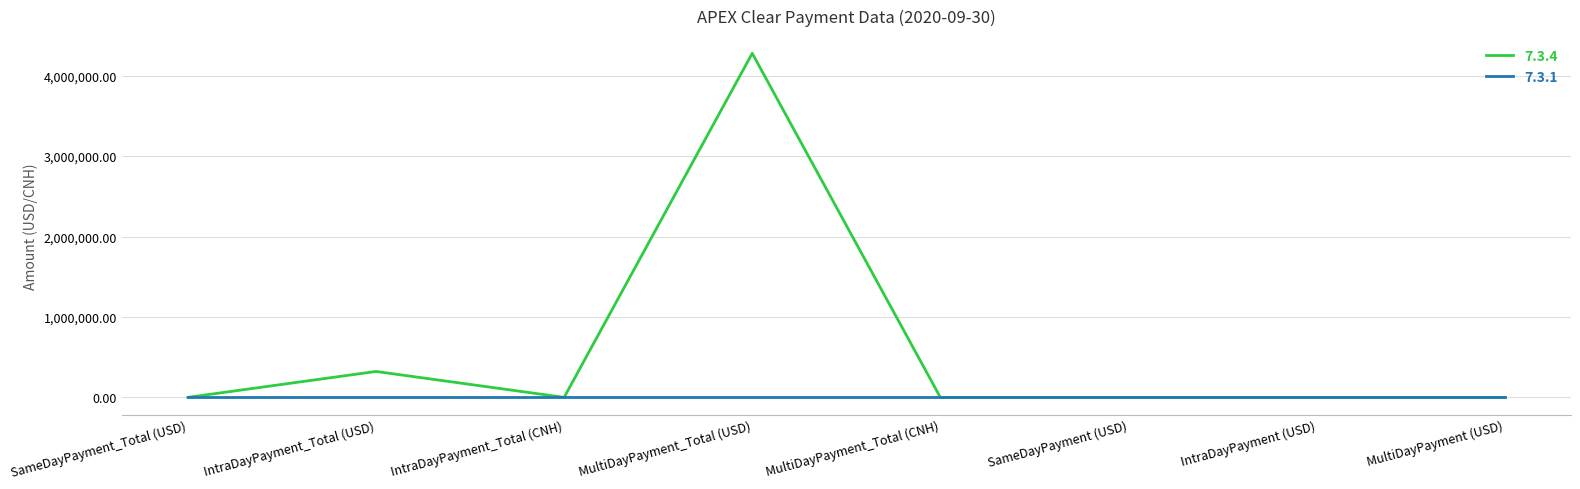

Rank the series by their average value, from lowest to highest.

7.3.1, 7.3.4